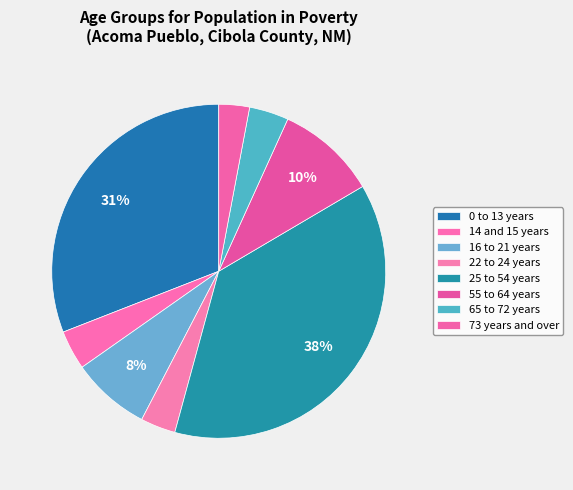

Is 55 to 64 years the majority of the pie?

No